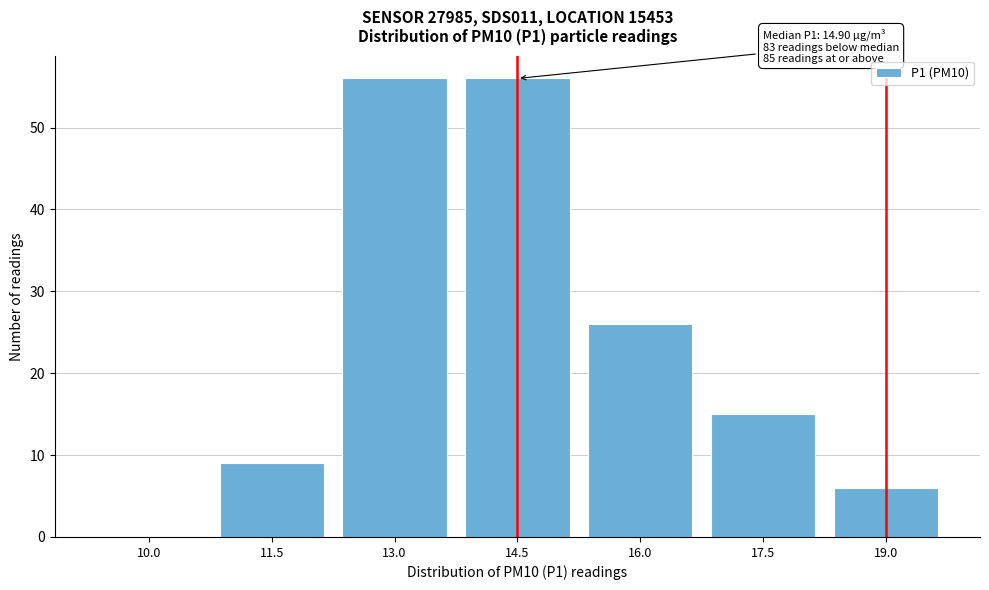

Reading right to left, list all the values displayed in this chart.

19.0=6	17.5=15	16.0=26	14.5=56	13.0=56	11.5=9	10.0=0